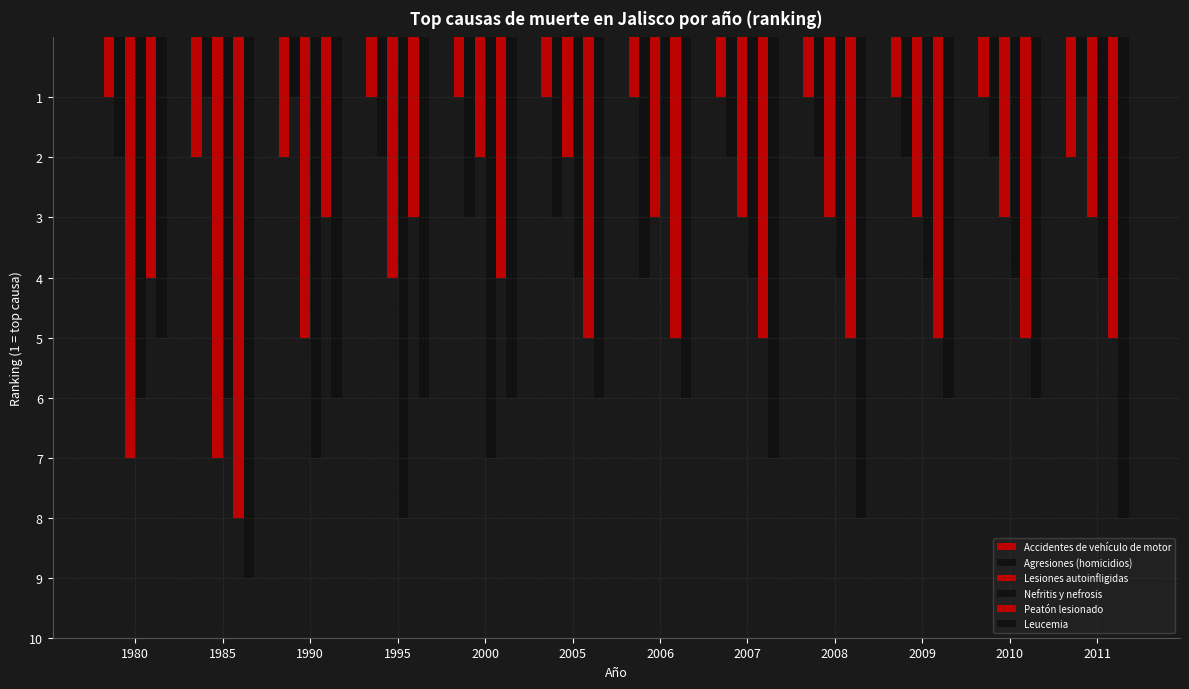

How many data points does each series have?

12